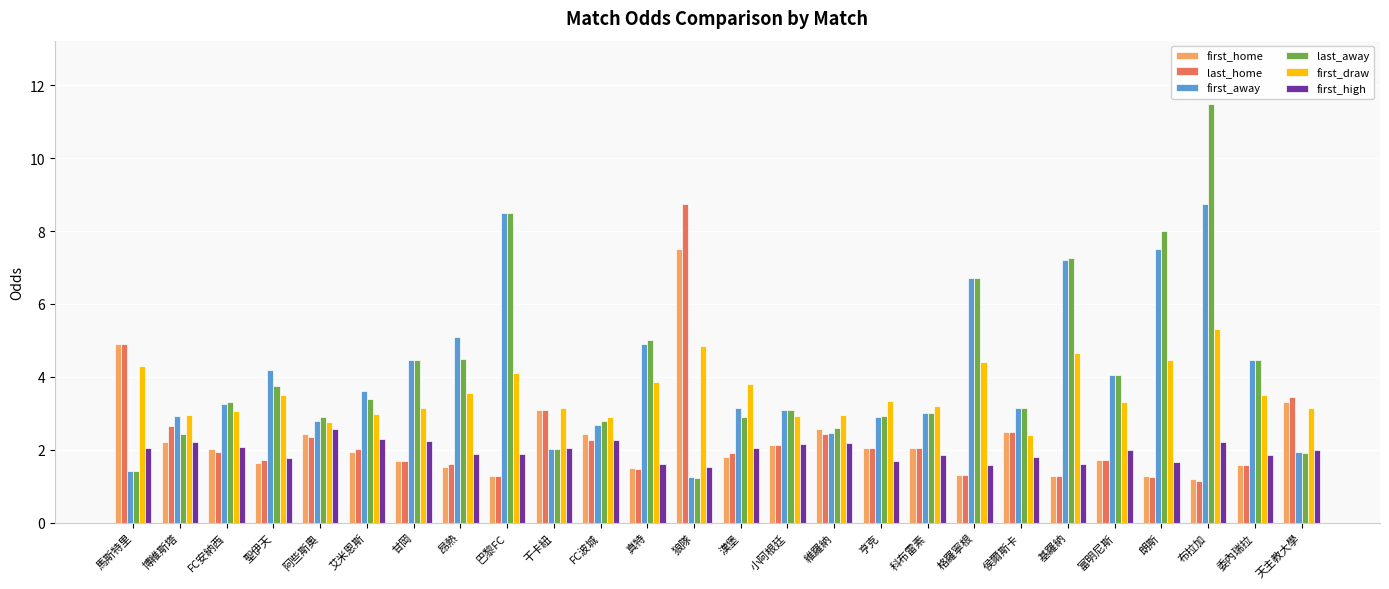

What is the sum of all first_away values?

105.5